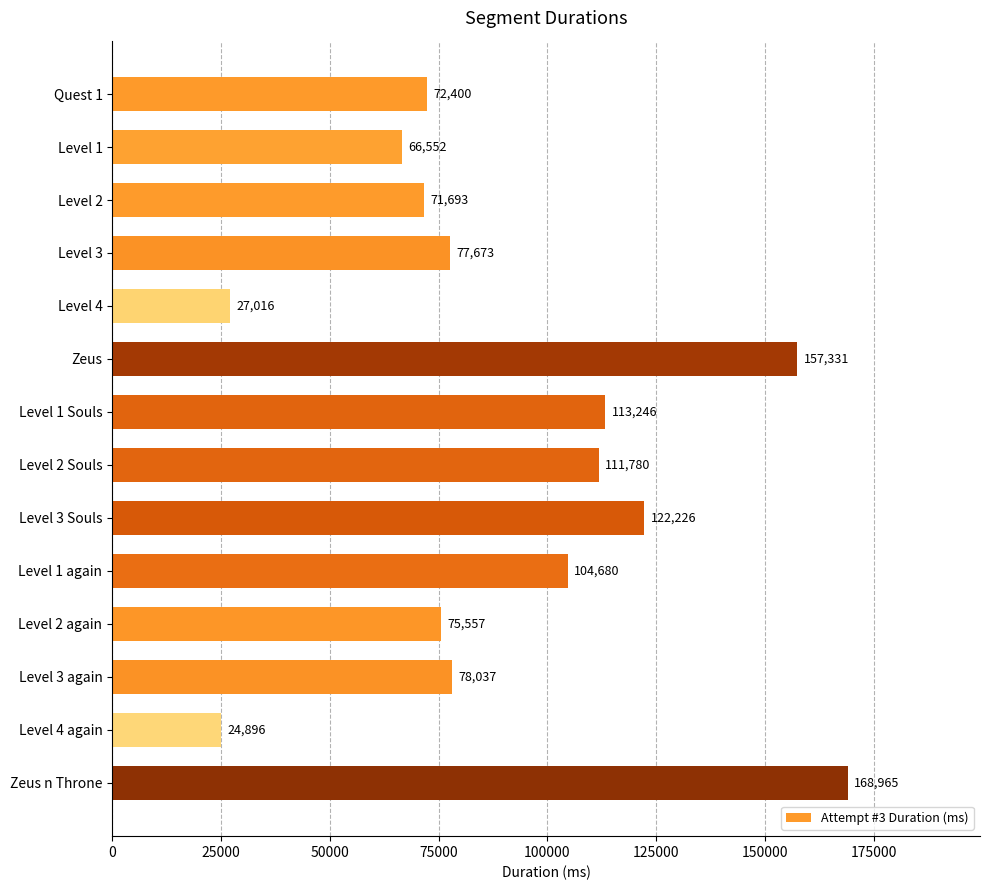

Reading bottom to top, transcribe all the data shown in this chart.

Zeus n Throne=168965	Level 4 again=24896	Level 3 again=78037	Level 2 again=75557	Level 1 again=104680	Level 3 Souls=122226	Level 2 Souls=111780	Level 1 Souls=113246	Zeus=157331	Level 4=27016	Level 3=77673	Level 2=71693	Level 1=66552	Quest 1=72400